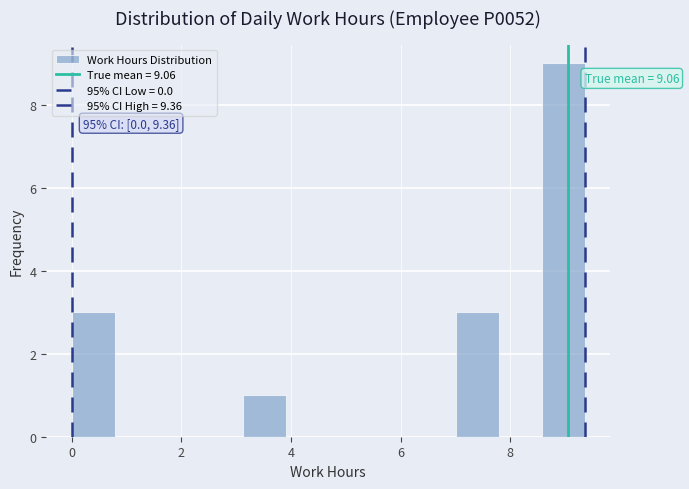

Around what value on the x-axis is the tallest bar? Give the approximate position of its centre, as read against the axis.

9.0